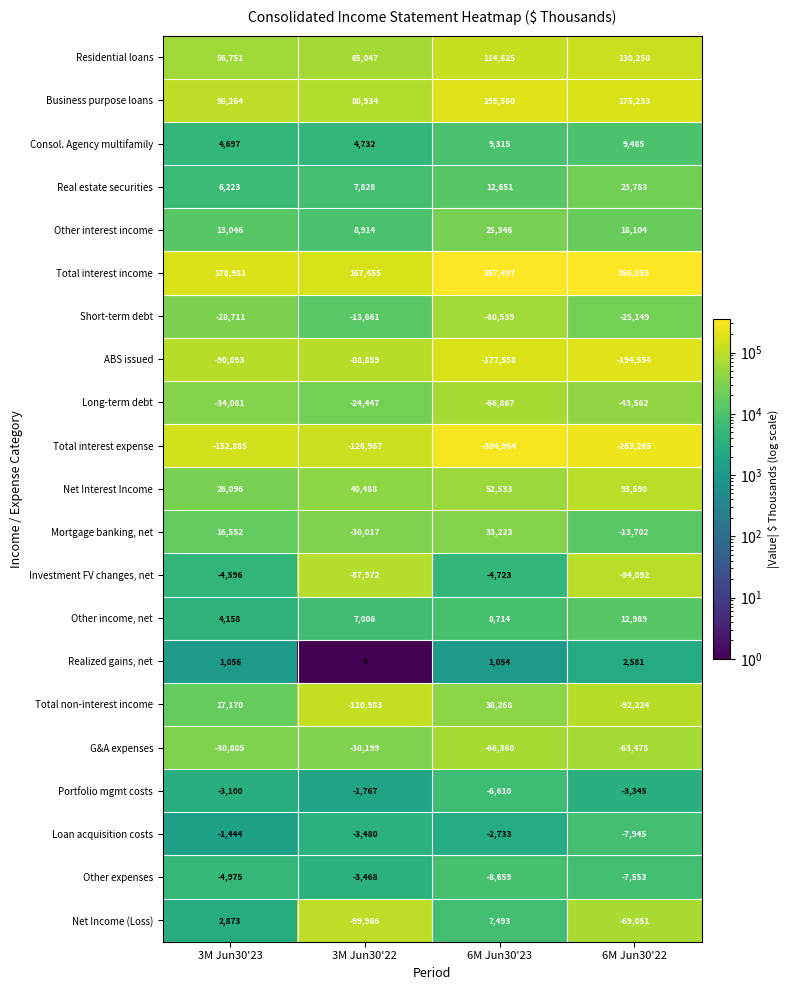

What is the difference between the G&A expenses values at 6M Jun30'22 and 6M Jun30'23?

2885